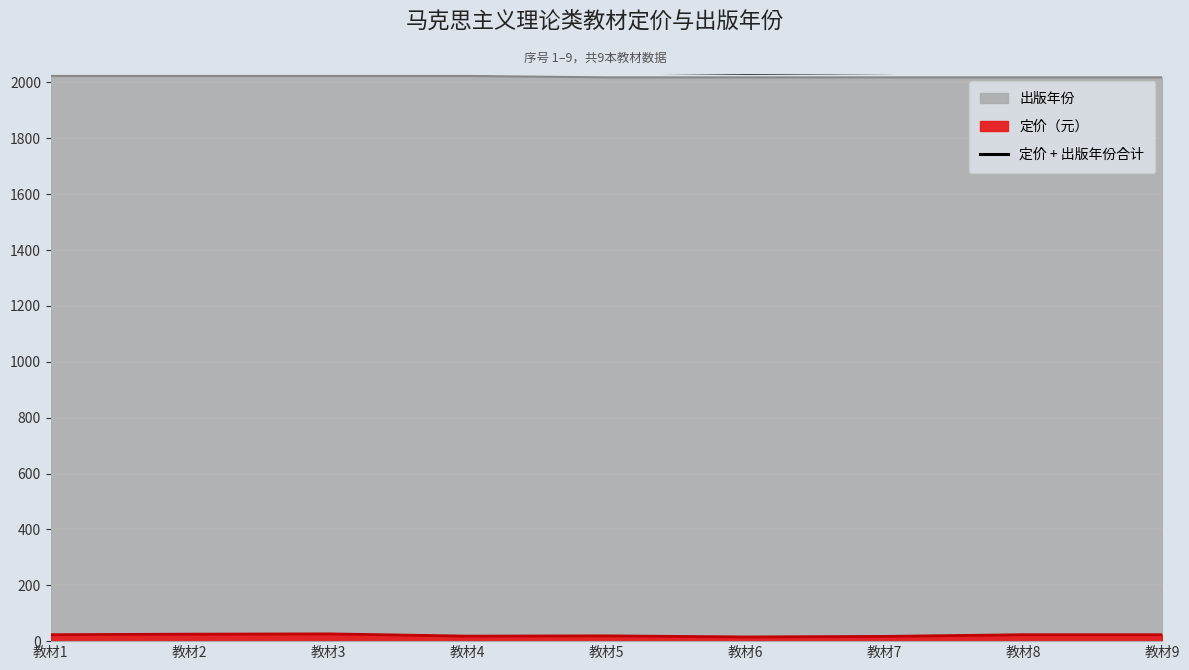

What is the value of the 6th point from the left?

2033